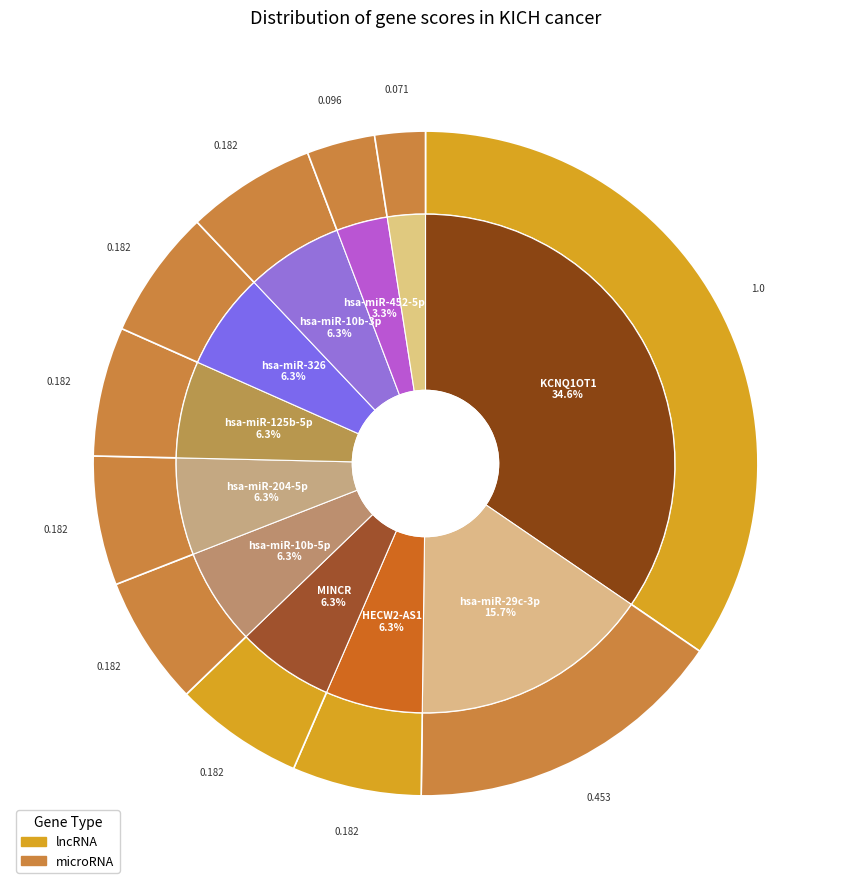

To the nearest percent, what is the difference between the largest and smallest slice percentages?

32%